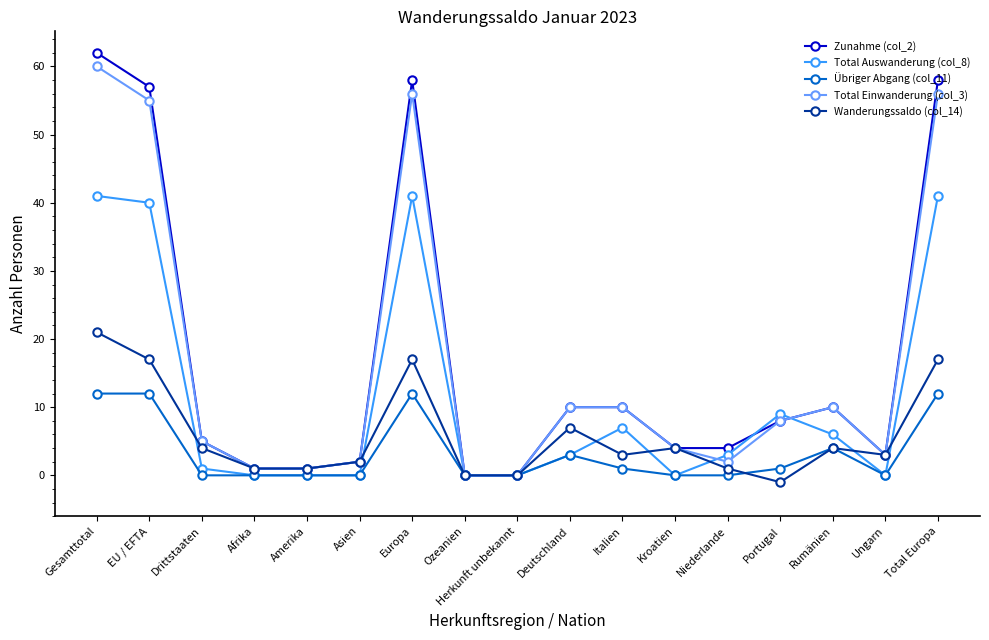

How many series are shown in this chart?

5